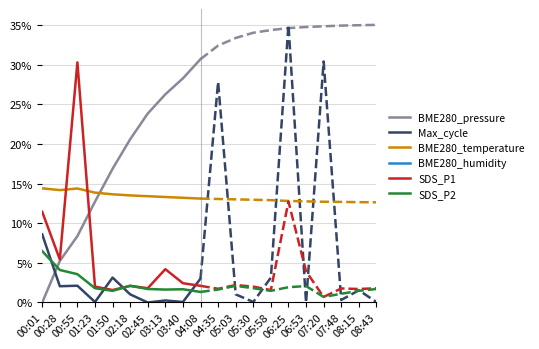

Where is SDS_P1 nearest to the value 15?

00:01